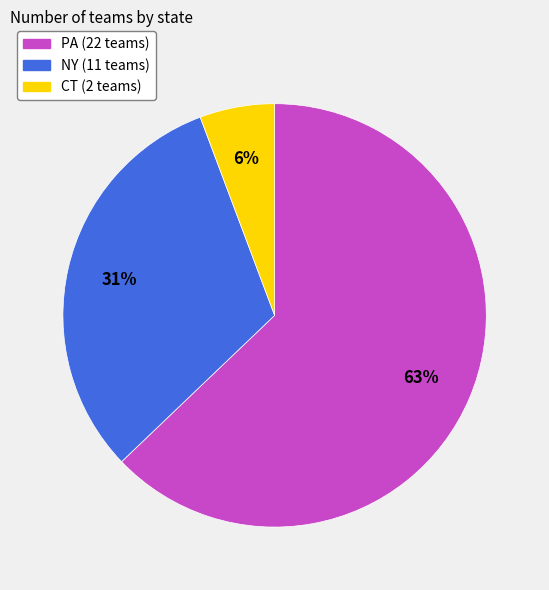

Is the sum of PA and NY greater than half?

Yes